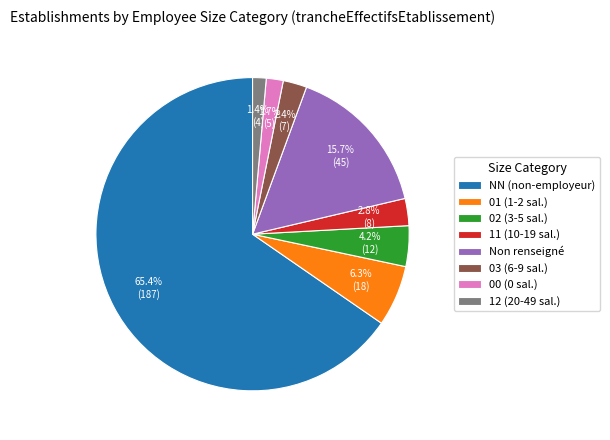

Is there any slice that represents more than half of the pie?

Yes